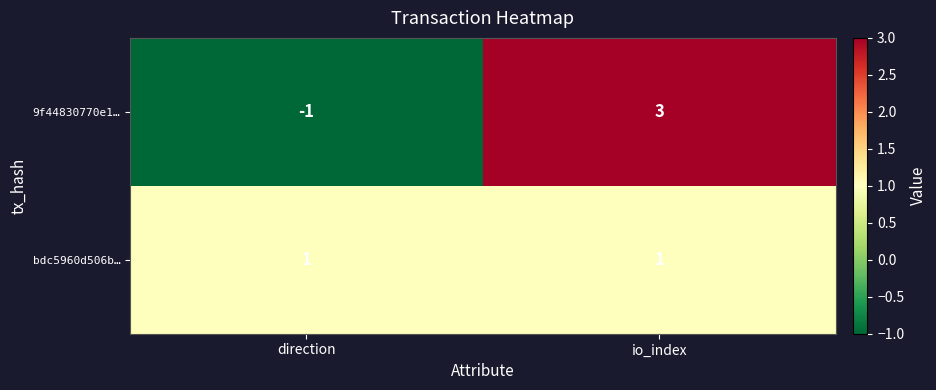

Reading right to left, transcribe all the data shown in this chart.

9f44830770e1…: 3	-1
bdc5960d506b…: 1	1